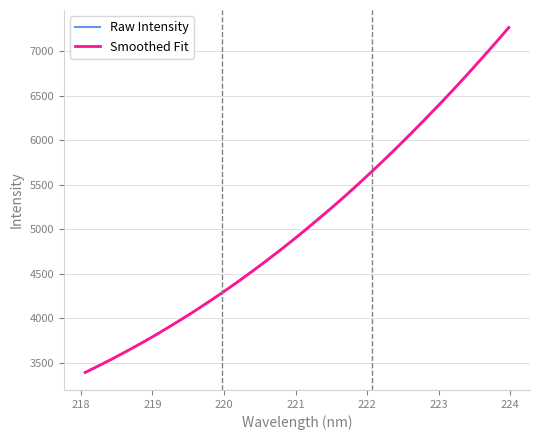

What are all the series names shown in the legend?

Raw Intensity, Smoothed Fit